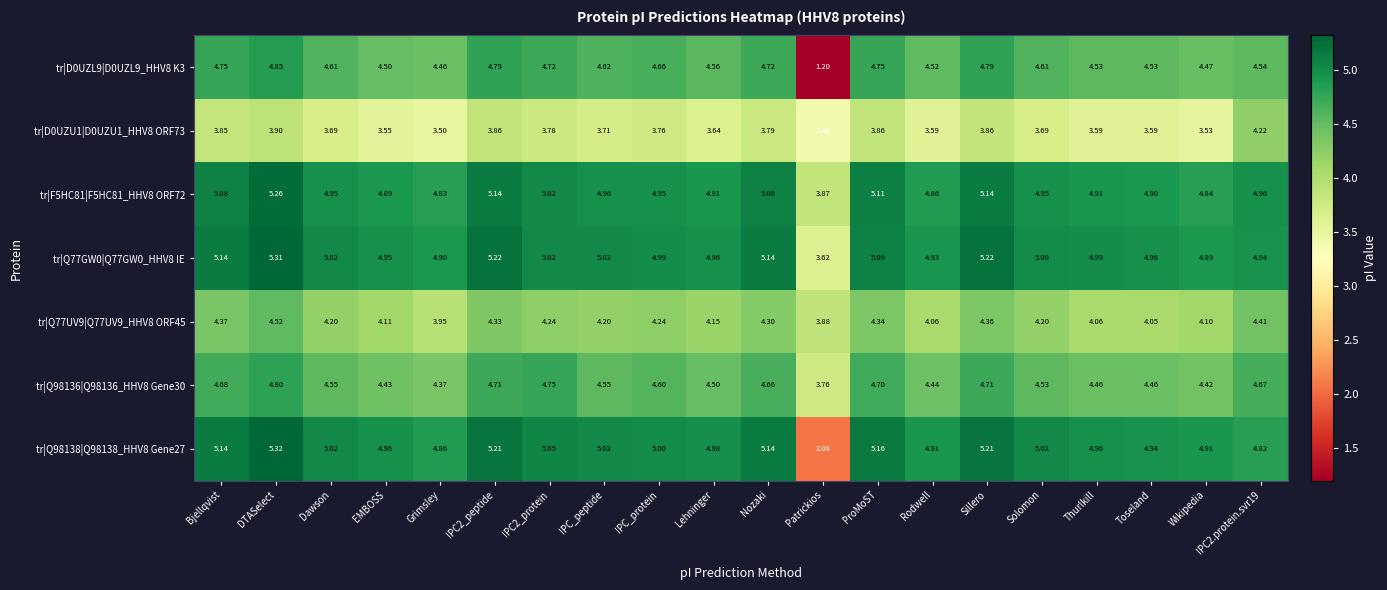

At which label does tr|Q98138|Q98138_HHV8 Gene27 first exceed 5?

Bjellqvist